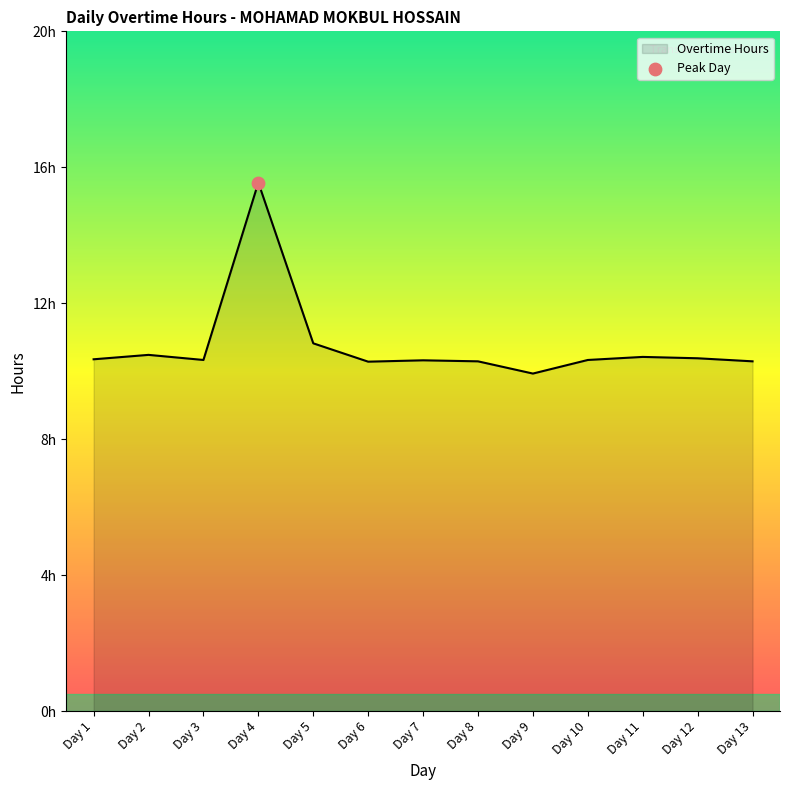

Is this an area chart (filled region under the line)?

Yes